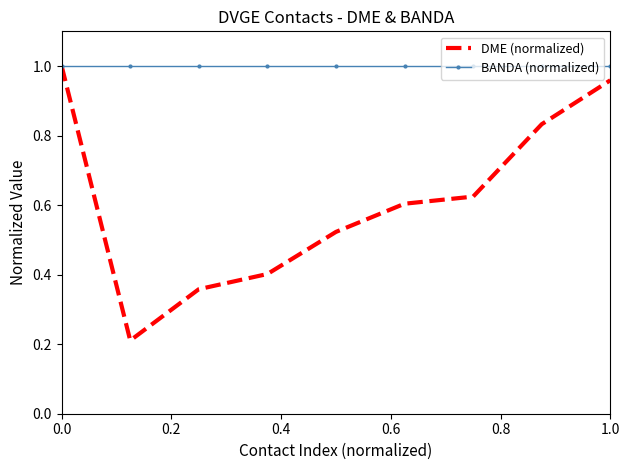

Rank the series by their average value, from highest to lowest.

BANDA (normalized), DME (normalized)